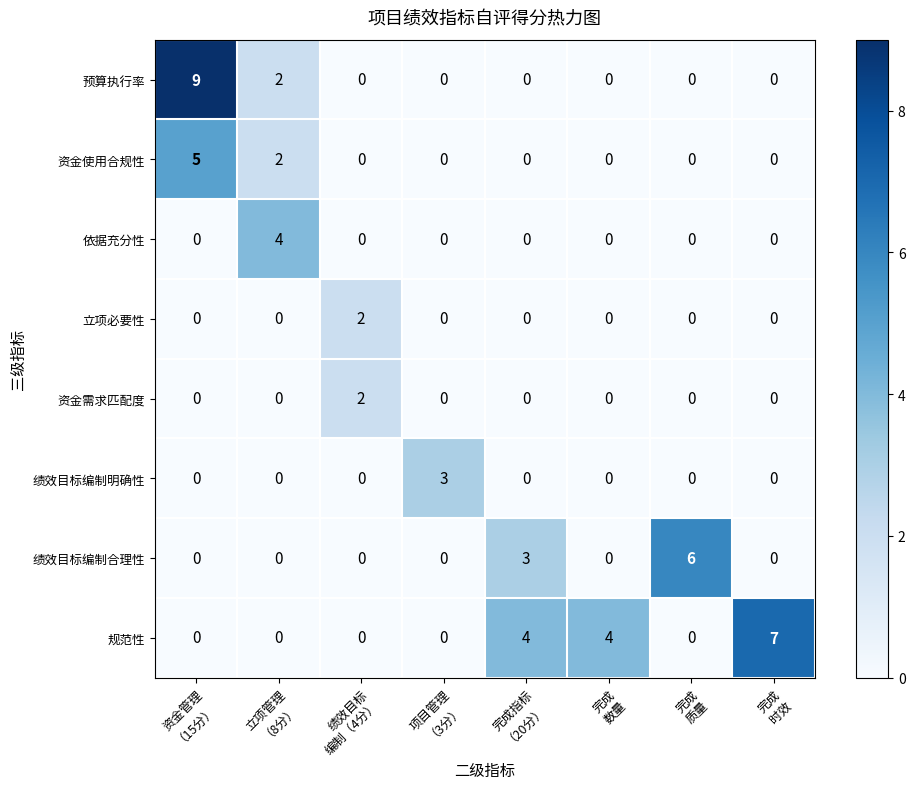

Count the 规范性 values in the range 0 to 4.

7